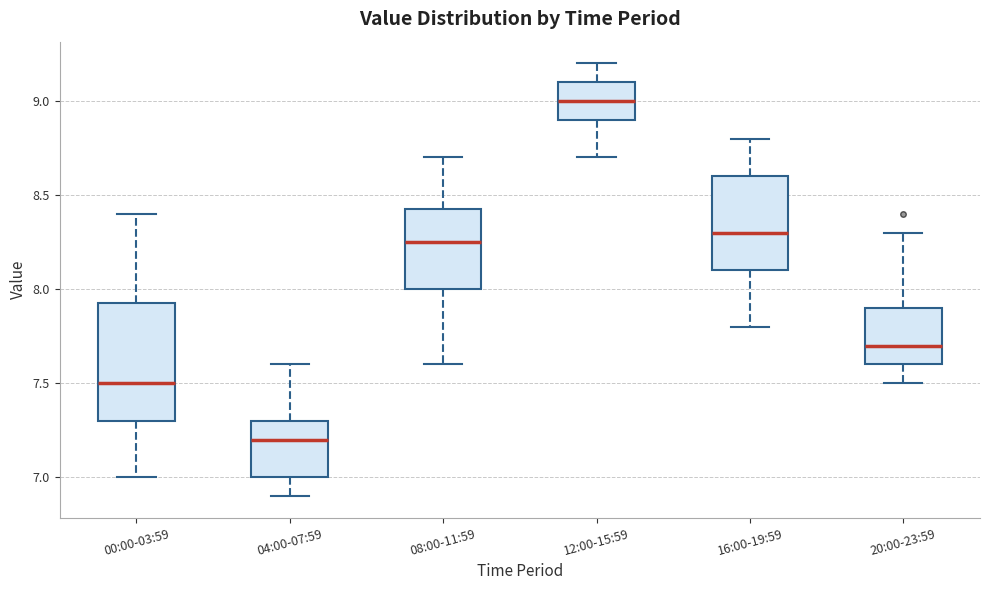

Reading left to right, read every box against the y-axis: the position of its median line, the range the box covers, and the ends of its whiskers. The values are not printed on the chart, so give them approximately, as read against the axis.

00:00-03:59: median 7.50, box 7.30 to 7.95, whiskers 7.00 to 8.40
04:00-07:59: median 7.20, box 7.00 to 7.30, whiskers 6.90 to 7.60
08:00-11:59: median 8.25, box 8.00 to 8.45, whiskers 7.60 to 8.70
12:00-15:59: median 9.00, box 8.90 to 9.10, whiskers 8.70 to 9.20
16:00-19:59: median 8.30, box 8.10 to 8.60, whiskers 7.80 to 8.80
20:00-23:59: median 7.70, box 7.60 to 7.90, whiskers 7.50 to 8.30